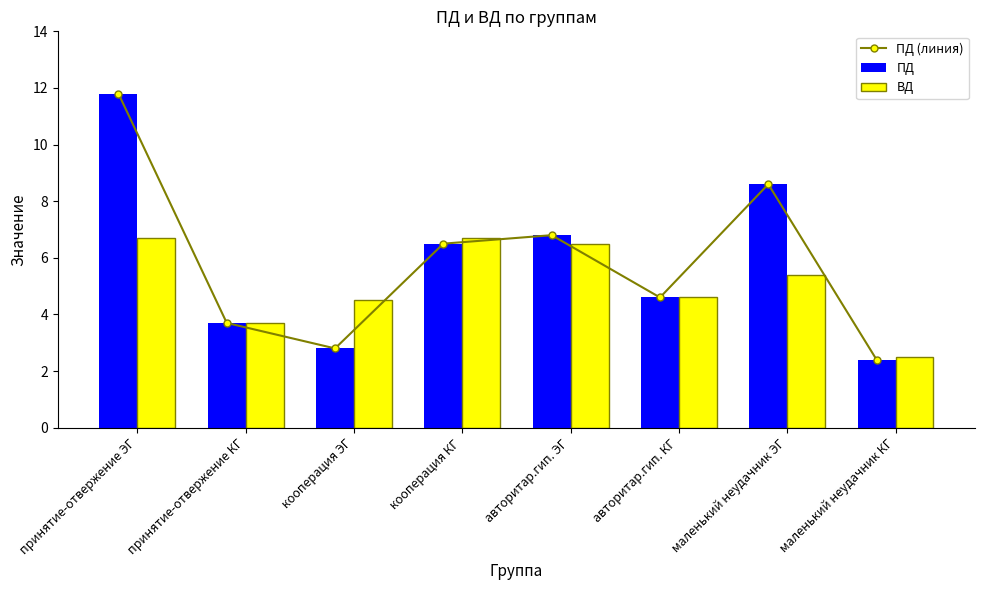

What is the difference between the maximum and second lowest values in the ВД series?

3.0